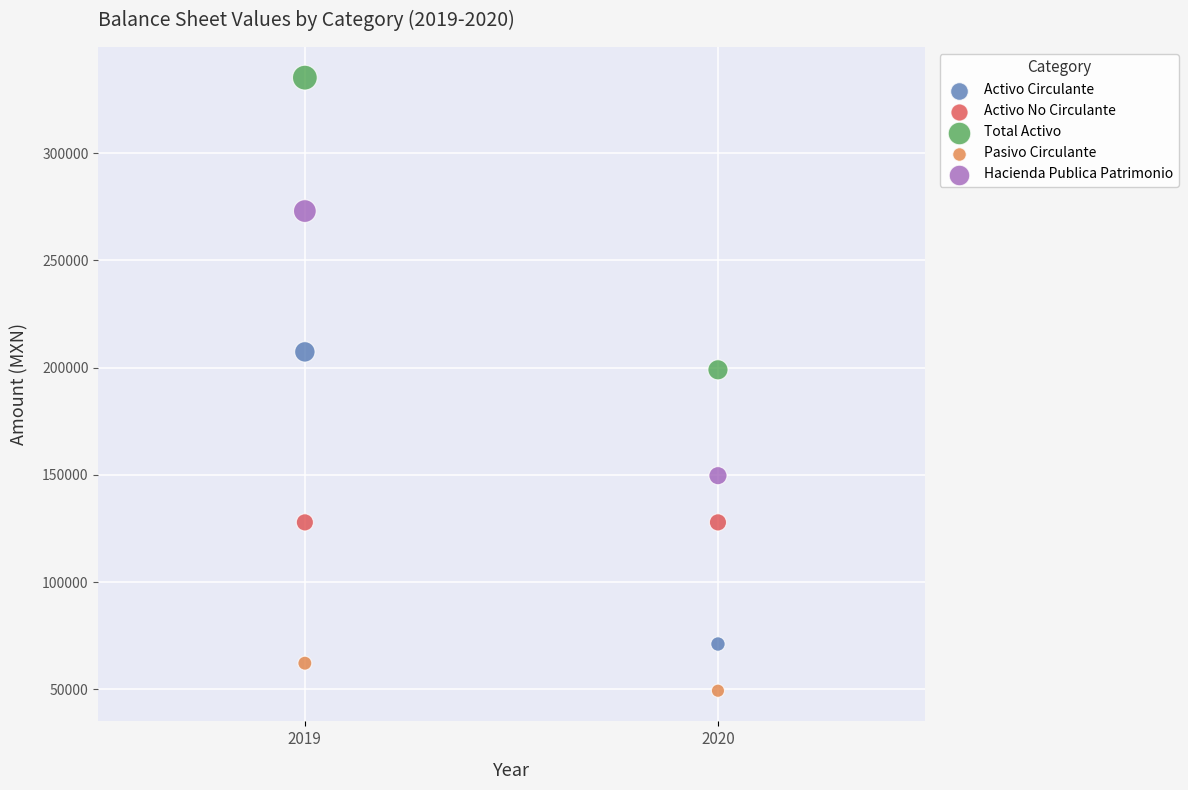

Which series reaches the minimum Y coordinate?

Pasivo Circulante